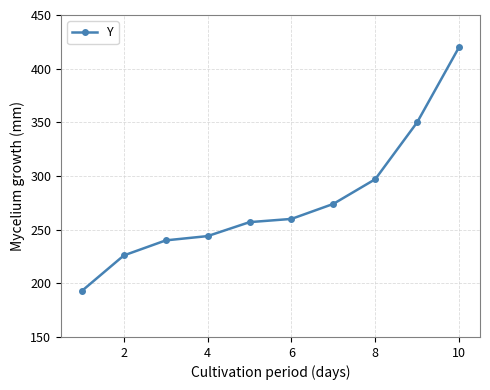

Does the chart display data point markers on the line(s)?

Yes